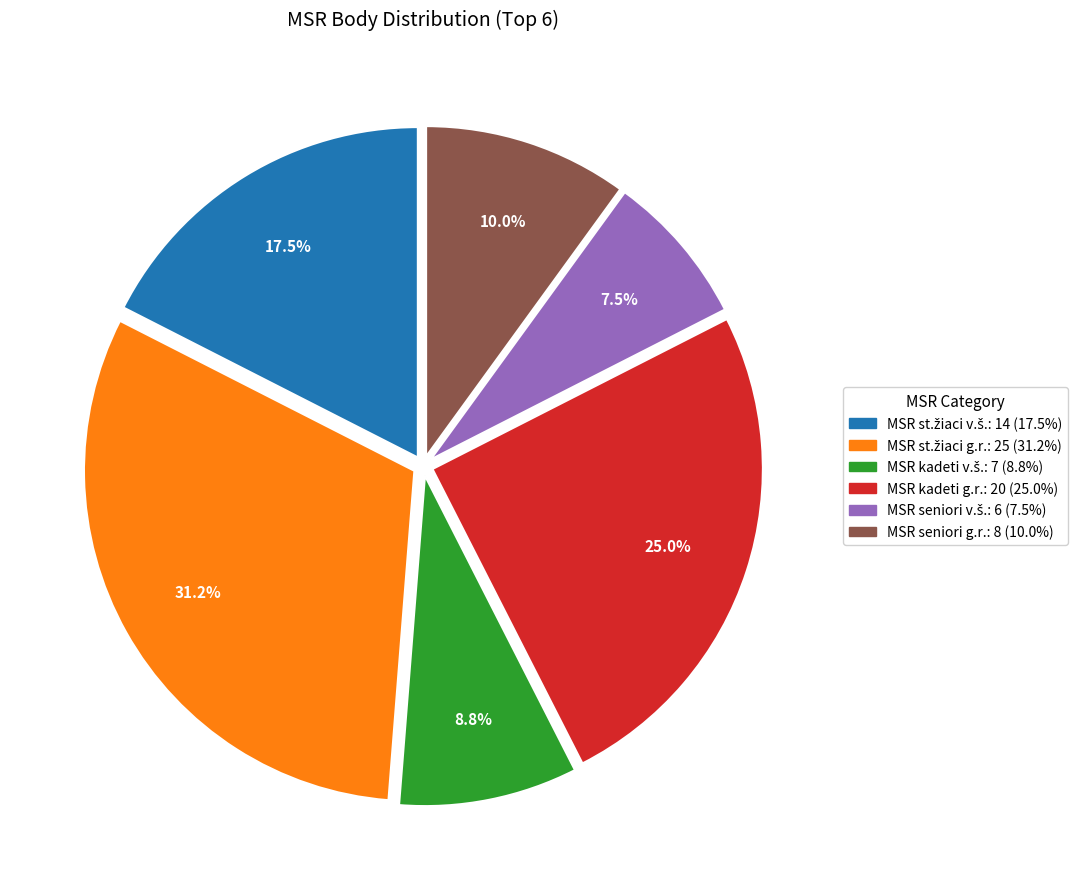

To the nearest percent, what is the difference between the largest and smallest slice percentages?

24%